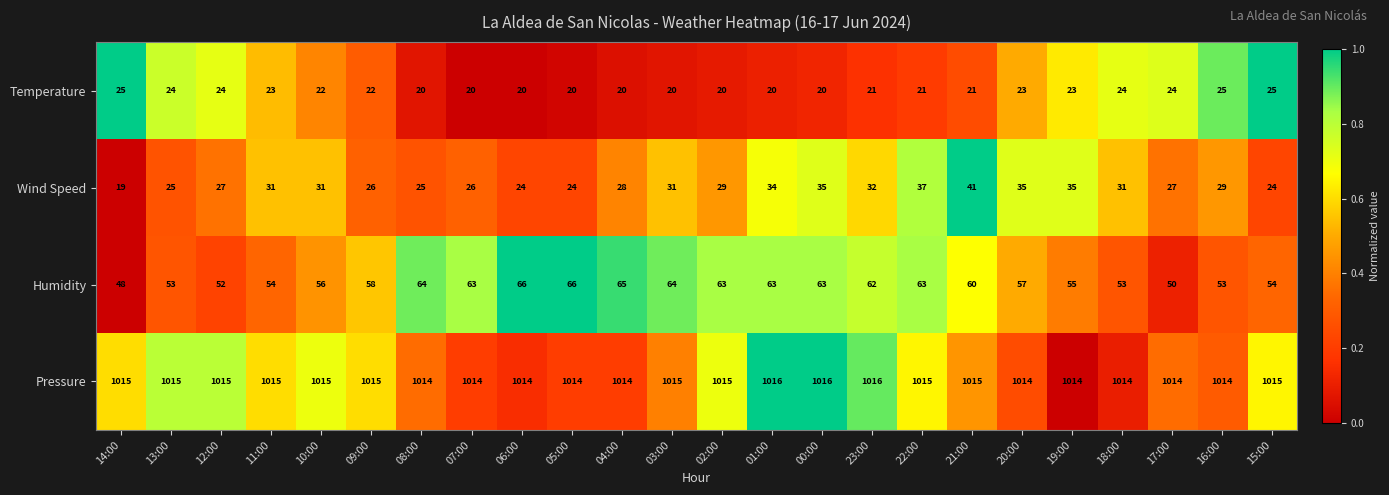

How many data points does each series have?

24